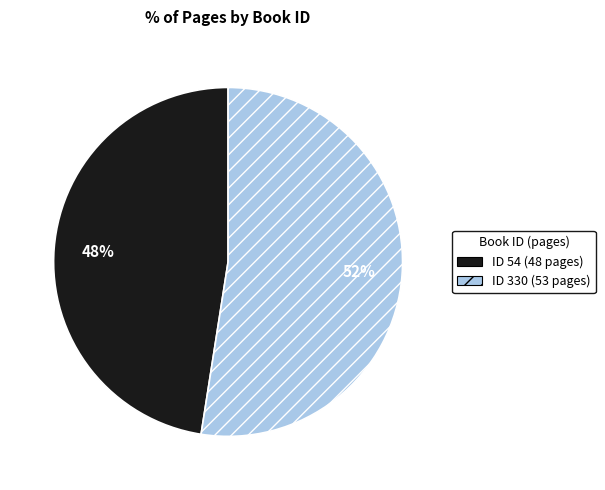

Is there a majority slice in this chart?

Yes